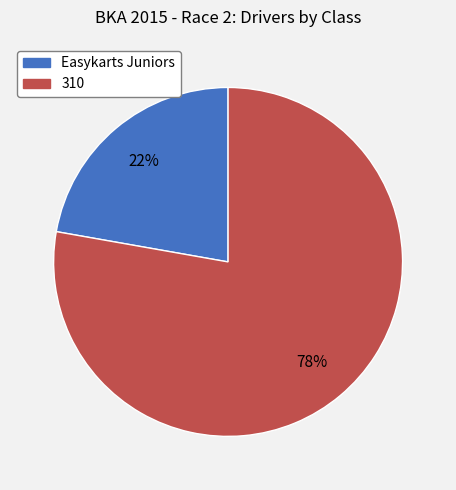

To the nearest percent, what percentage of the pie is Easykarts Juniors?

22%